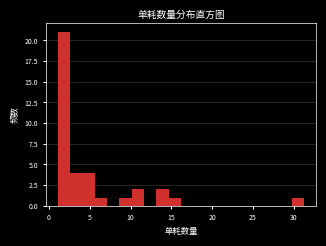

Read against the x-axis, roughly where is the centre of the tallest bar?

2.0